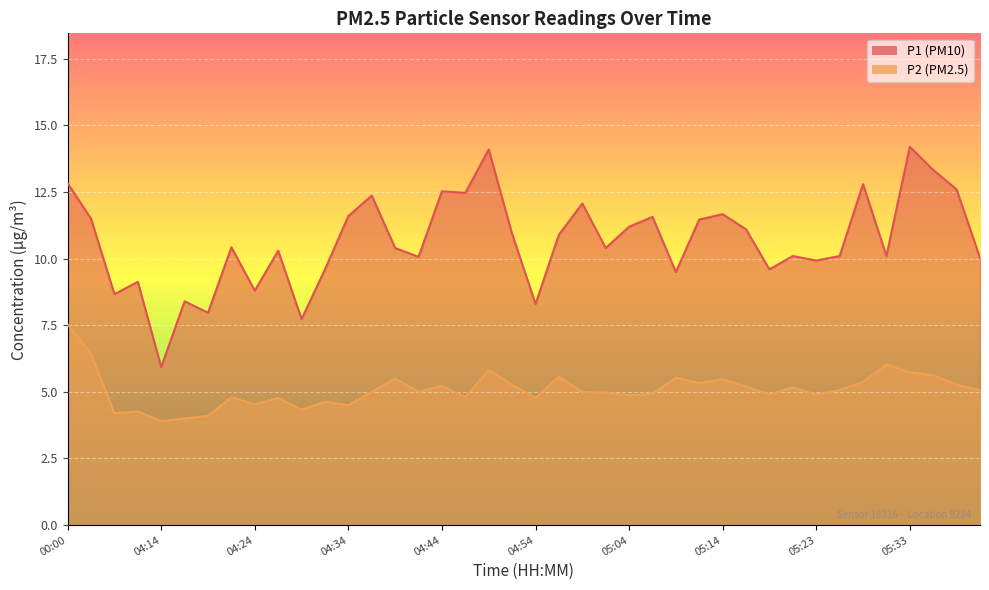

Is the value of P2 at 05:26 greater than the value of P1 at 05:21?

No